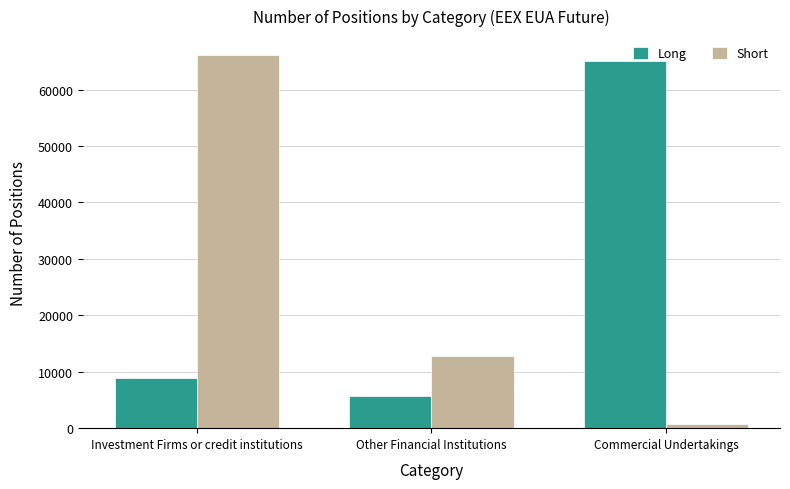

At which label is Short closest to 33417?

Other Financial Institutions